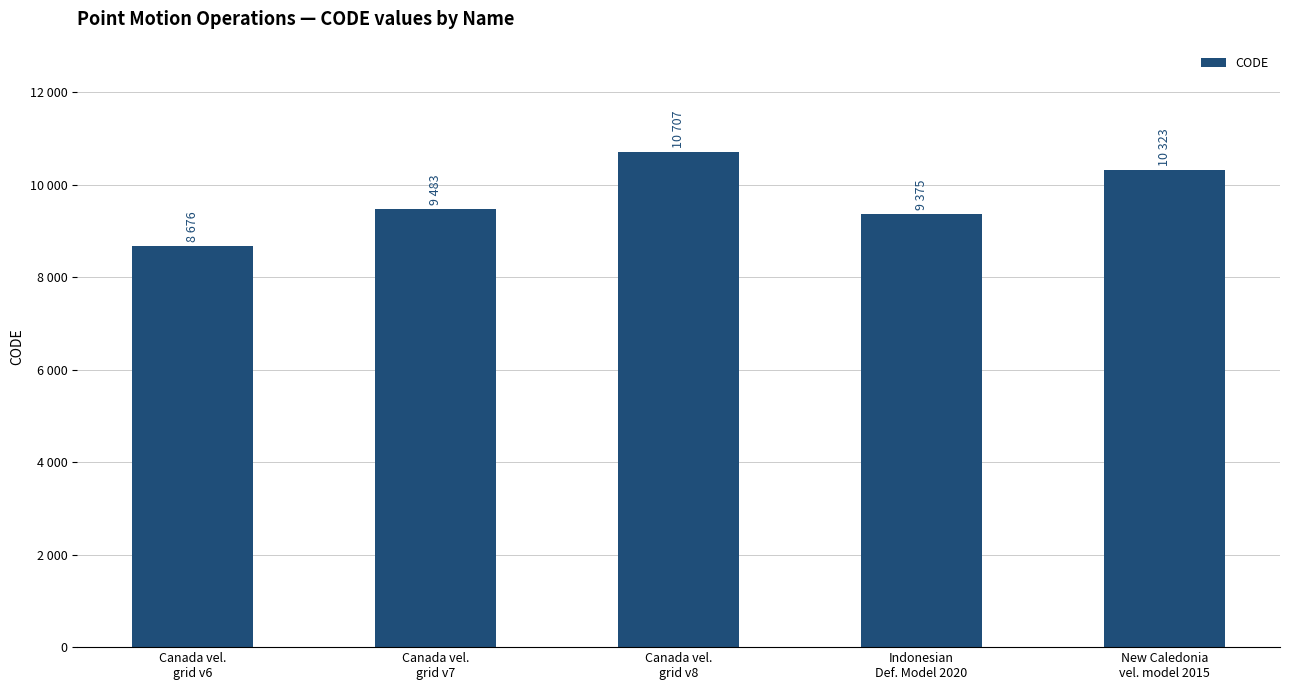

Are the bars horizontal?

No